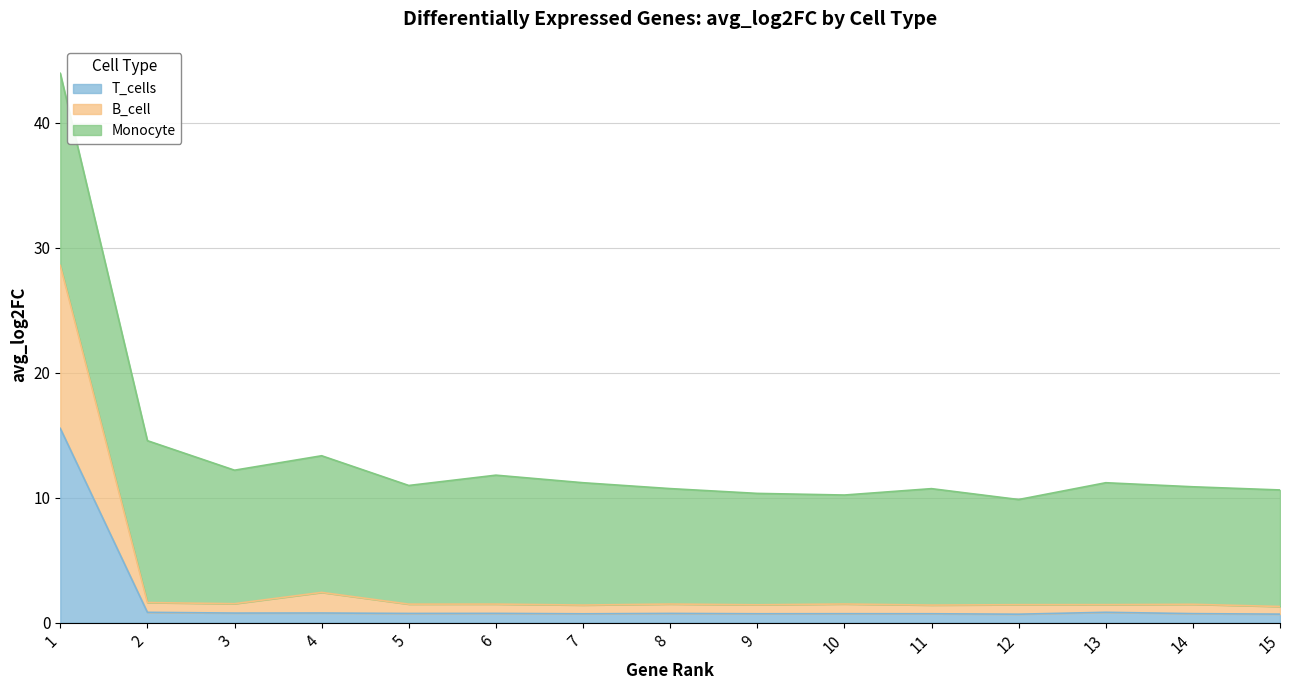

How many lines are shown in the chart?

3